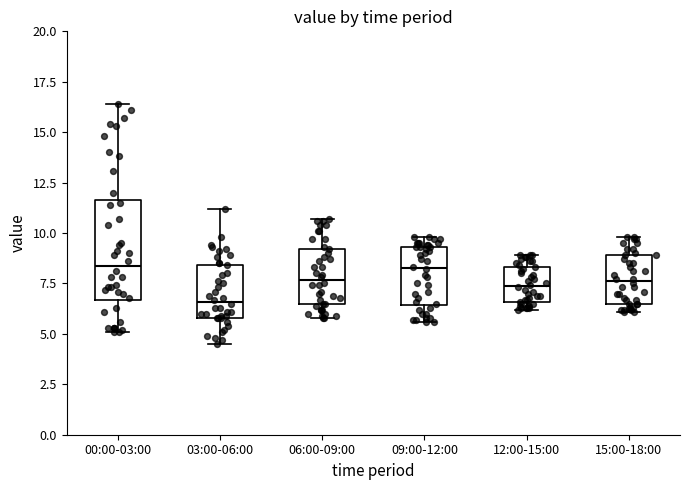

Which box is the tallest, from its lower edge to its upper edge?

00:00-03:00